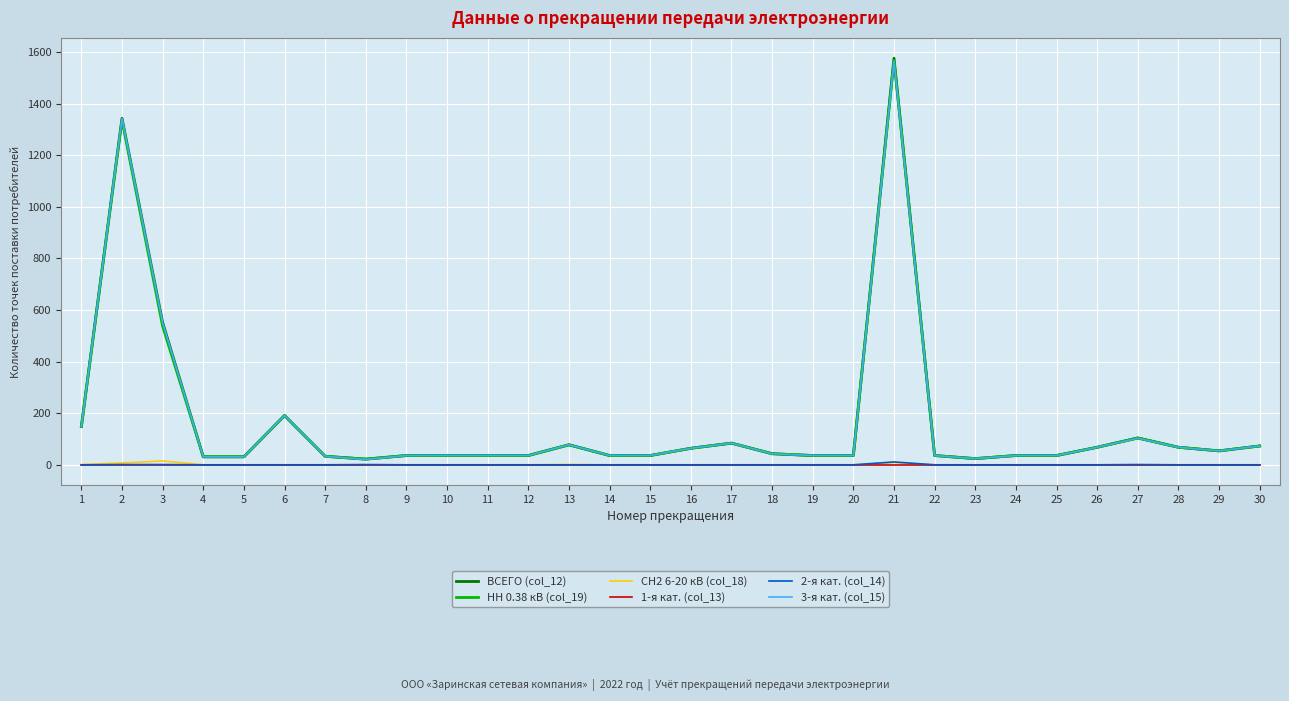

Which series has the widest spread of values?

ВСЕГО (col_12)